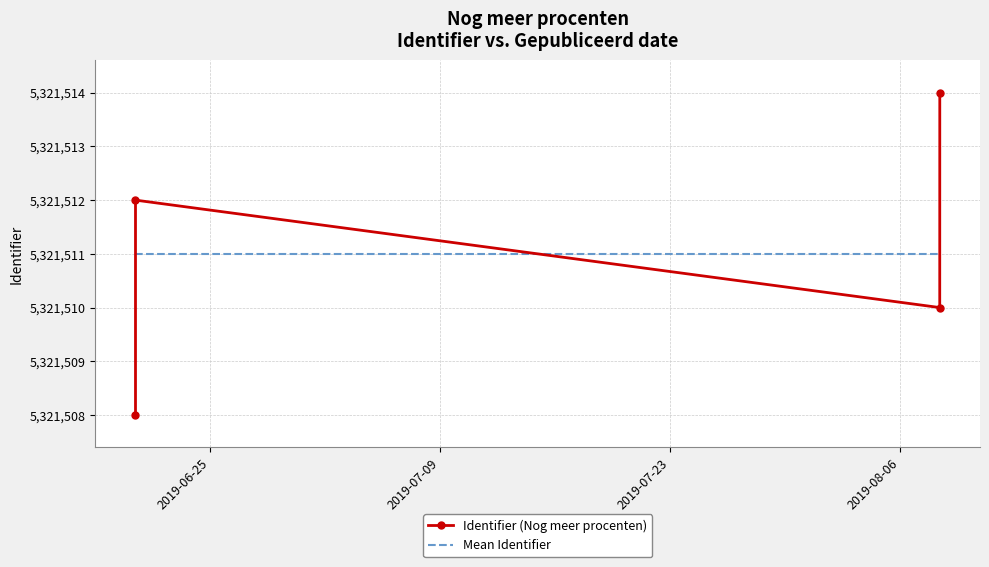

Which series has the largest total across all categories?

Identifier (Nog meer procenten)